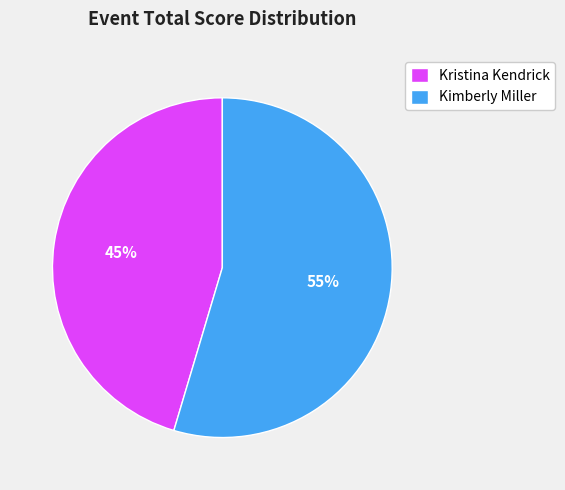

How many segments does this pie chart have?

2